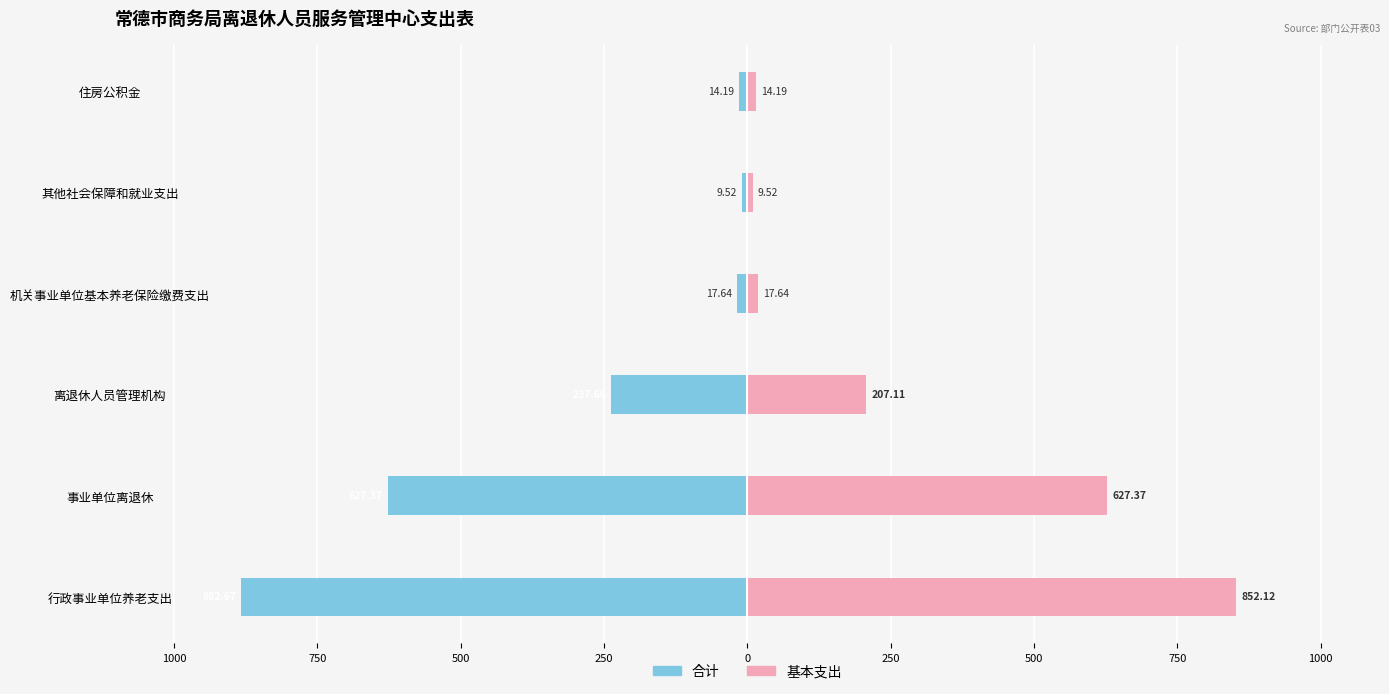

The 基本支出 series shows 1330.2 at 行政事业单位养老支出. True or false?

False